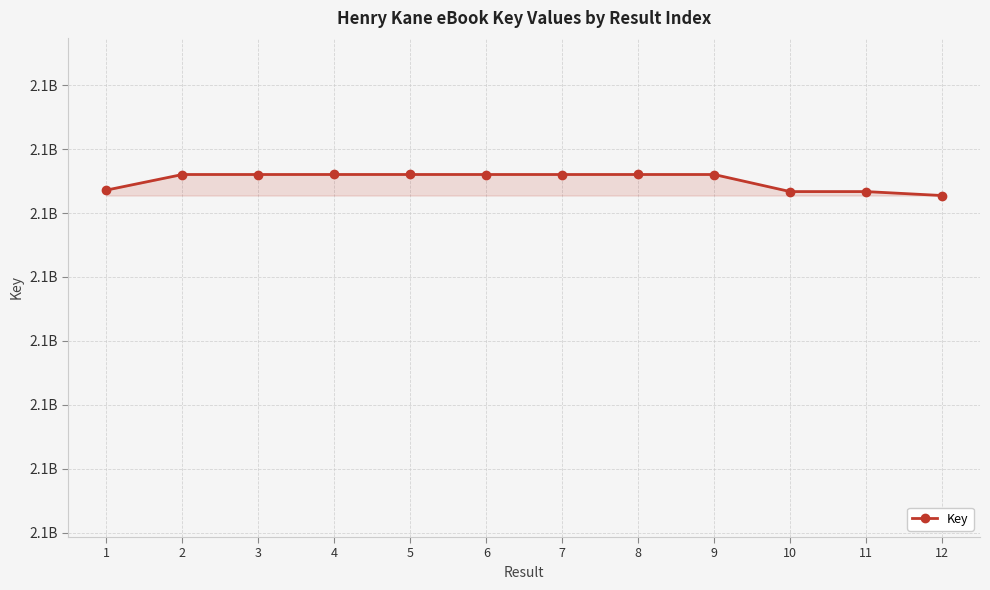

Reading left to right, what are all the values shown in this chart?

2137671762	2137720559	2137720549	2137720599	2137720589	2137720569	2137720528	2137720579	2137720539	2137667107	2137667117	2137654755